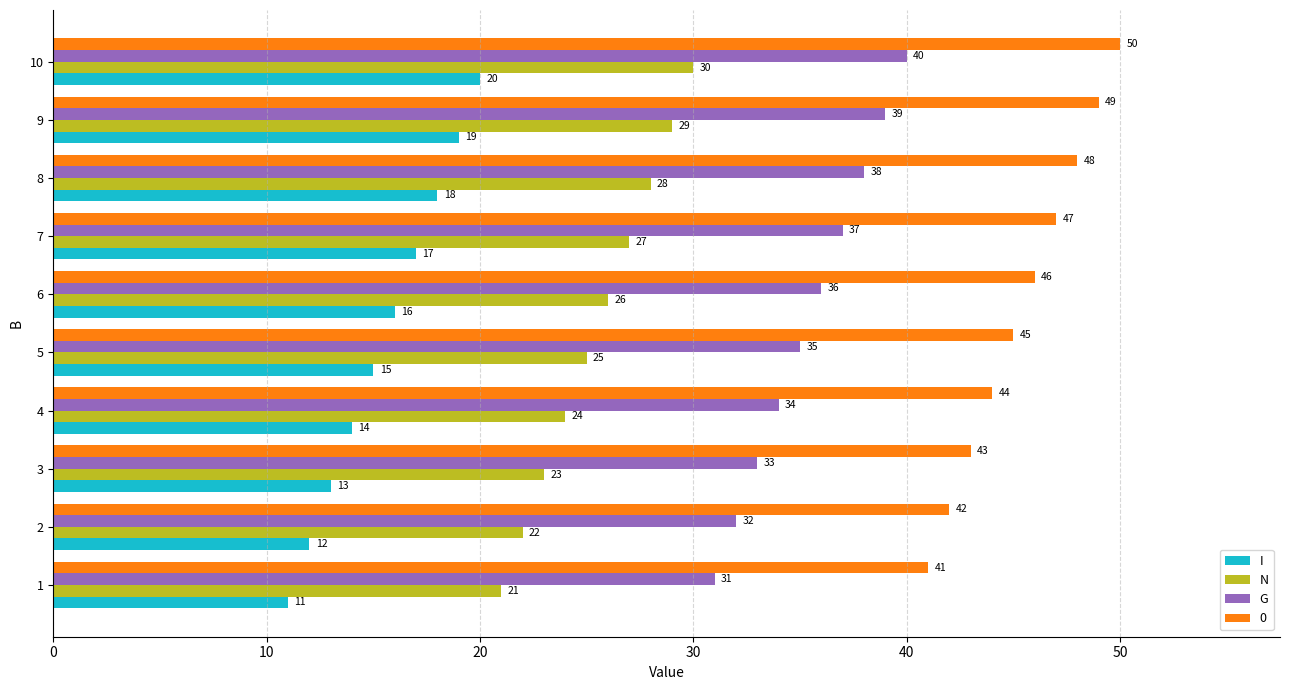

List the series in order of their overall mean, highest first.

0, G, N, I